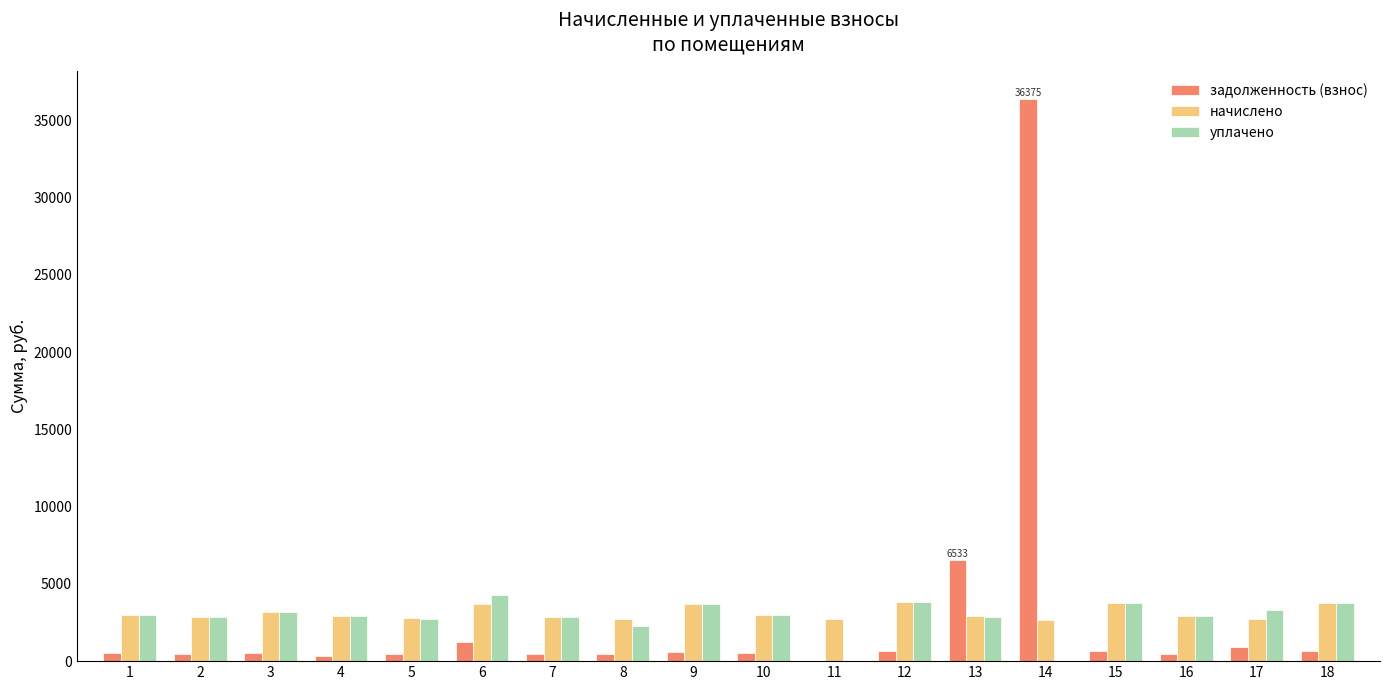

Does the chart contain stacked bars?

No